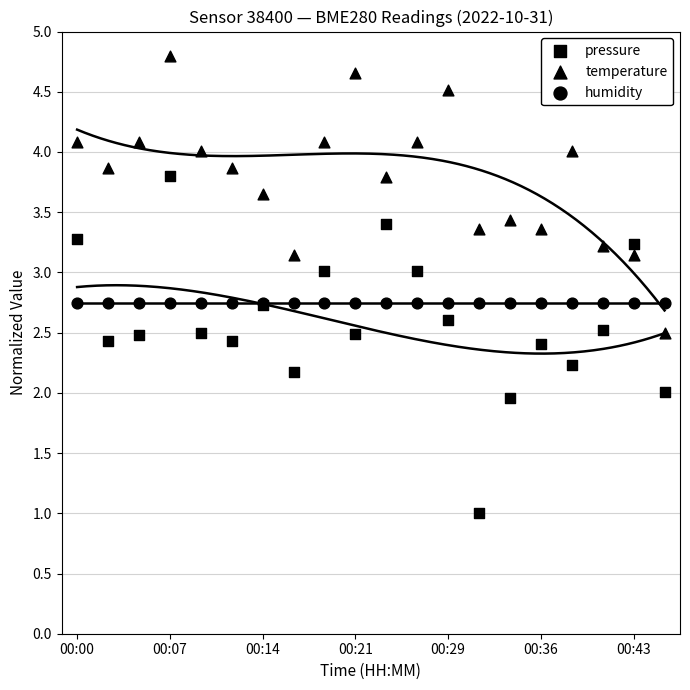

Which series contains the highest Y value?

temperature